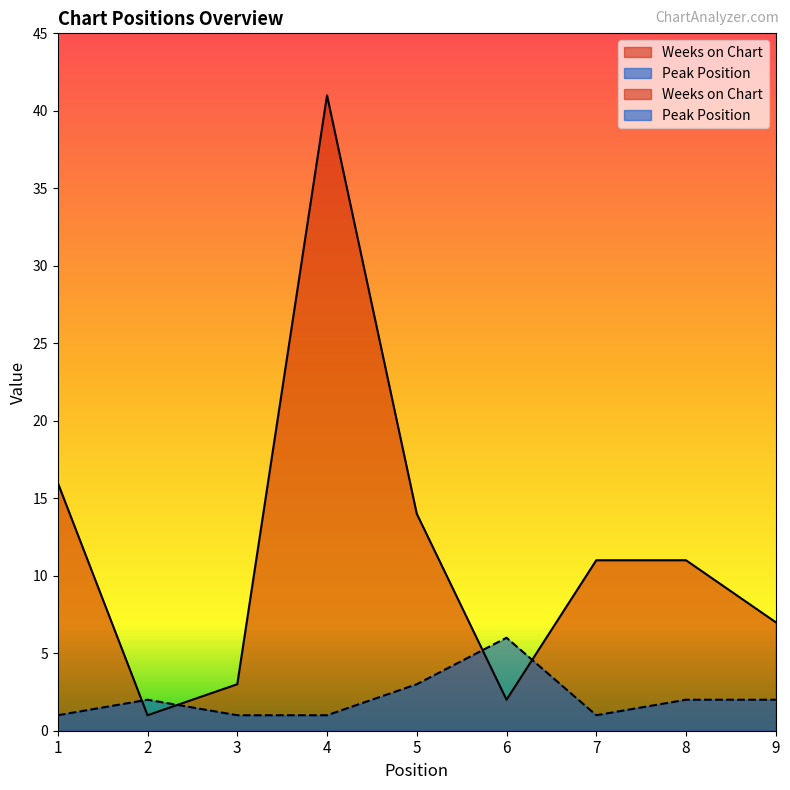

Read the Weeks on Chart value at 1, to the nearest 5.

15